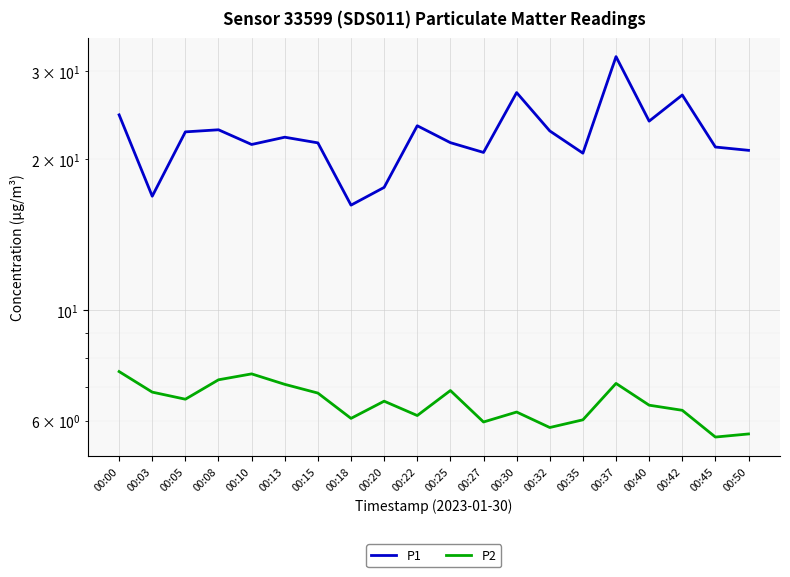

Which series has the widest spread of values?

P1